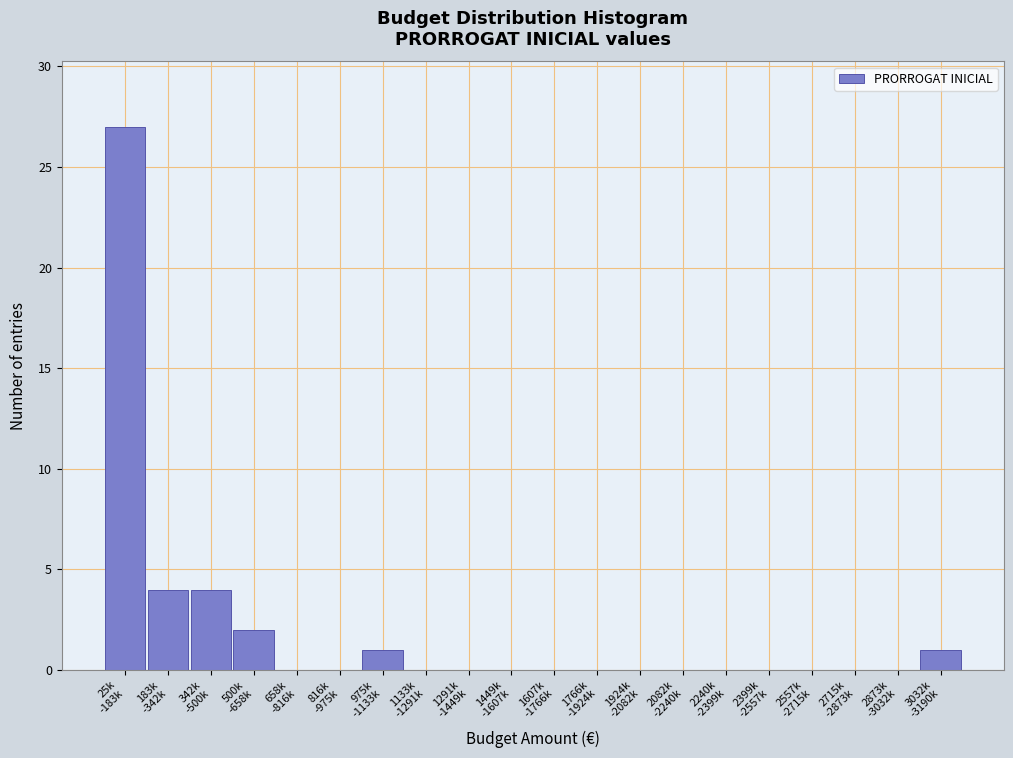

What is the sum of all values?

39